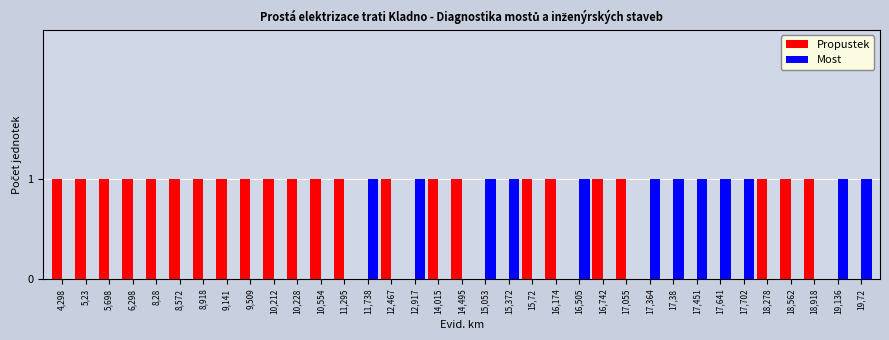

Are the bars horizontal?

No